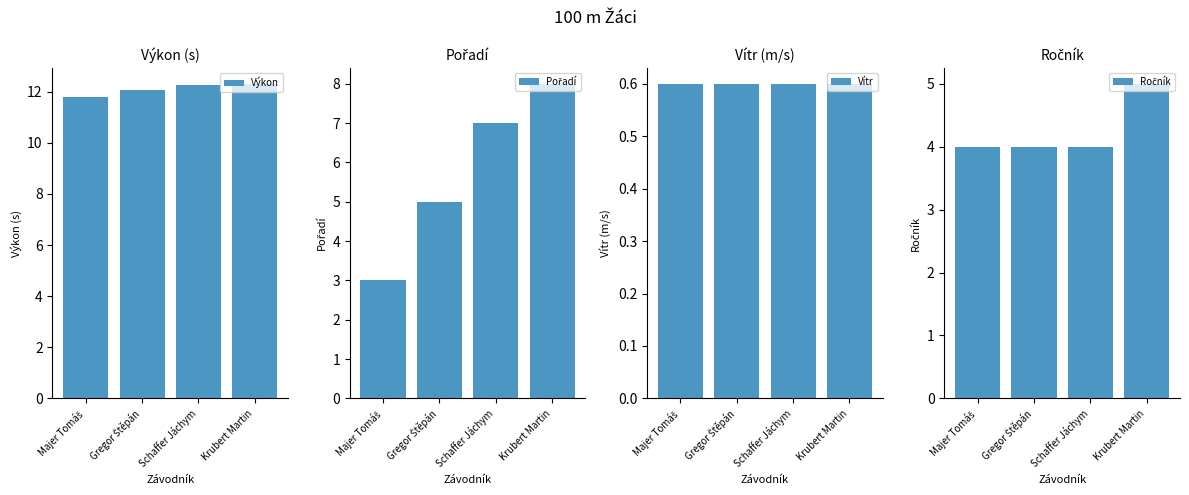

How many Pořadí values are between 5 and 8?

3